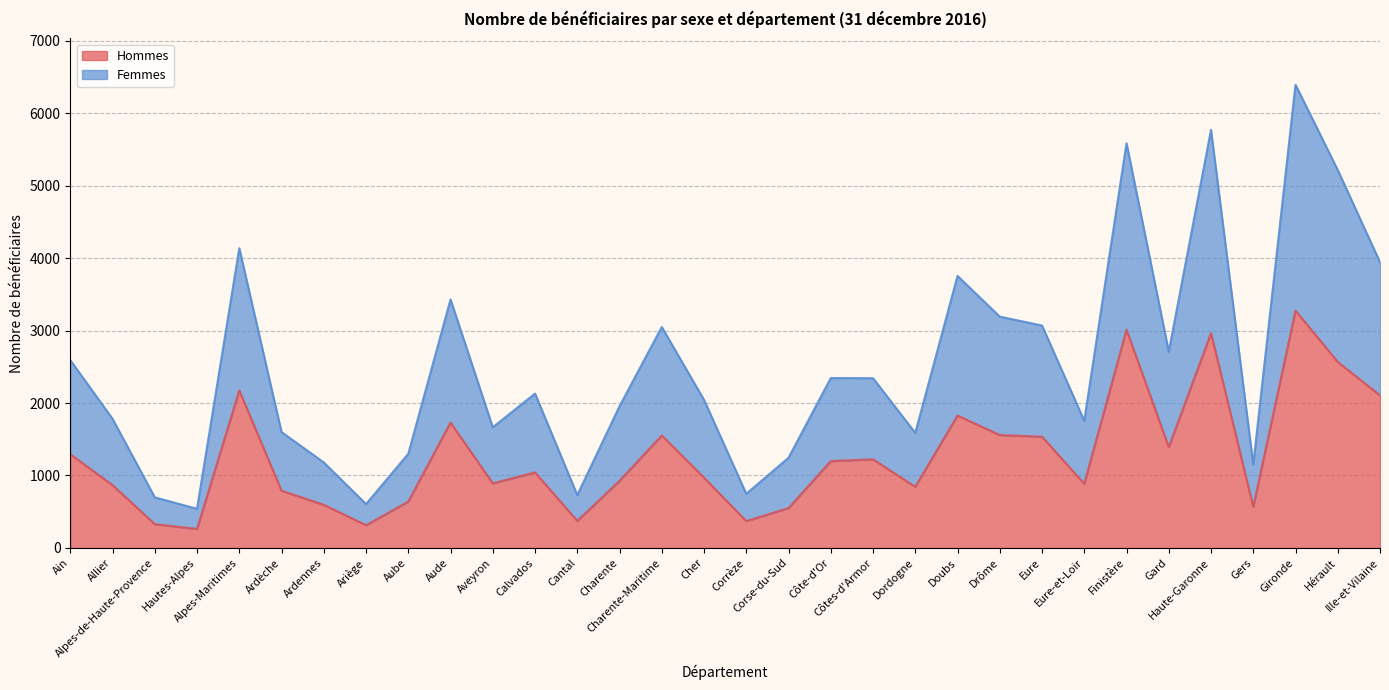

Does the chart have visible grid lines?

Yes